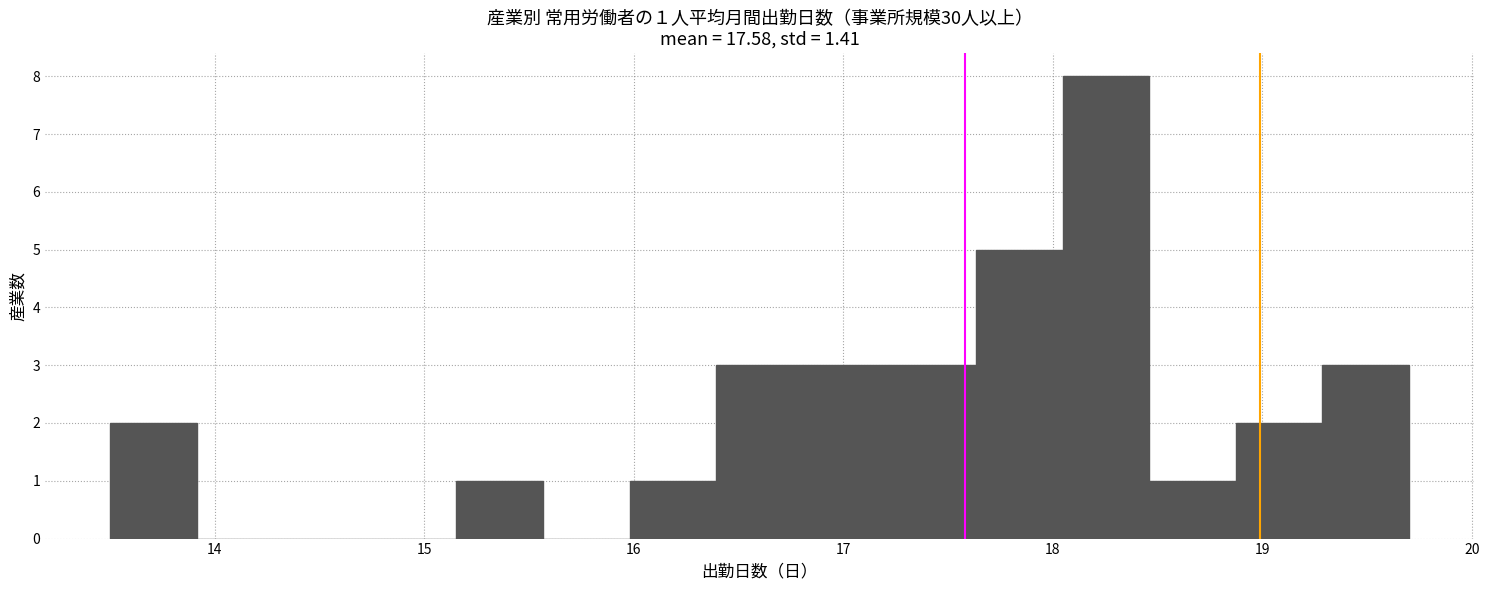

Which range on the x-axis has the tallest bar?

18.0 to 18.5